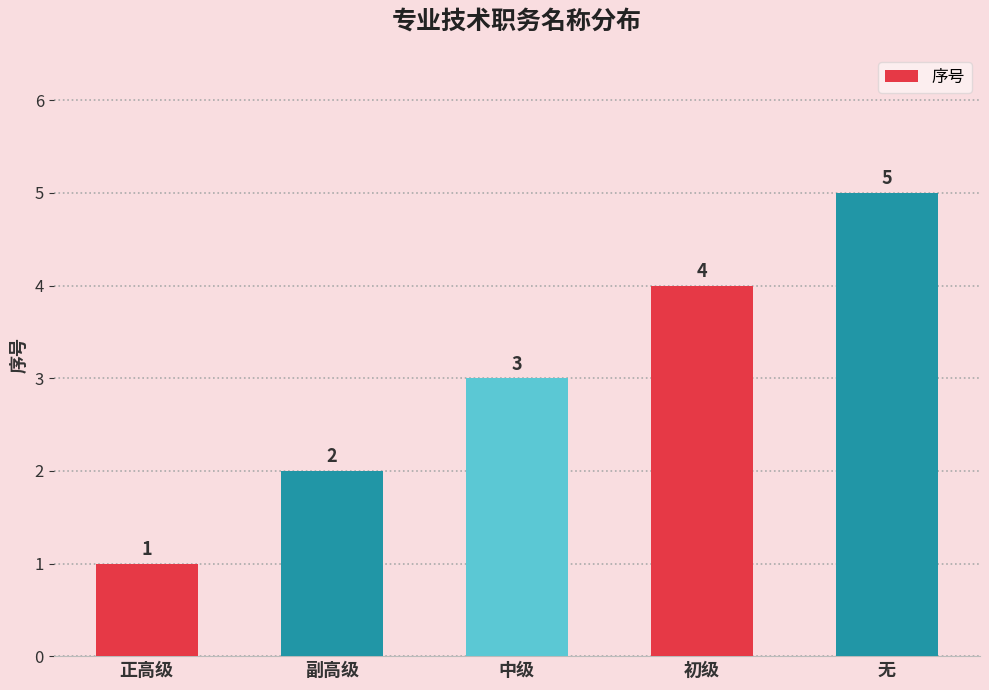

What is the change in value from 正高级 to 初级?

+3